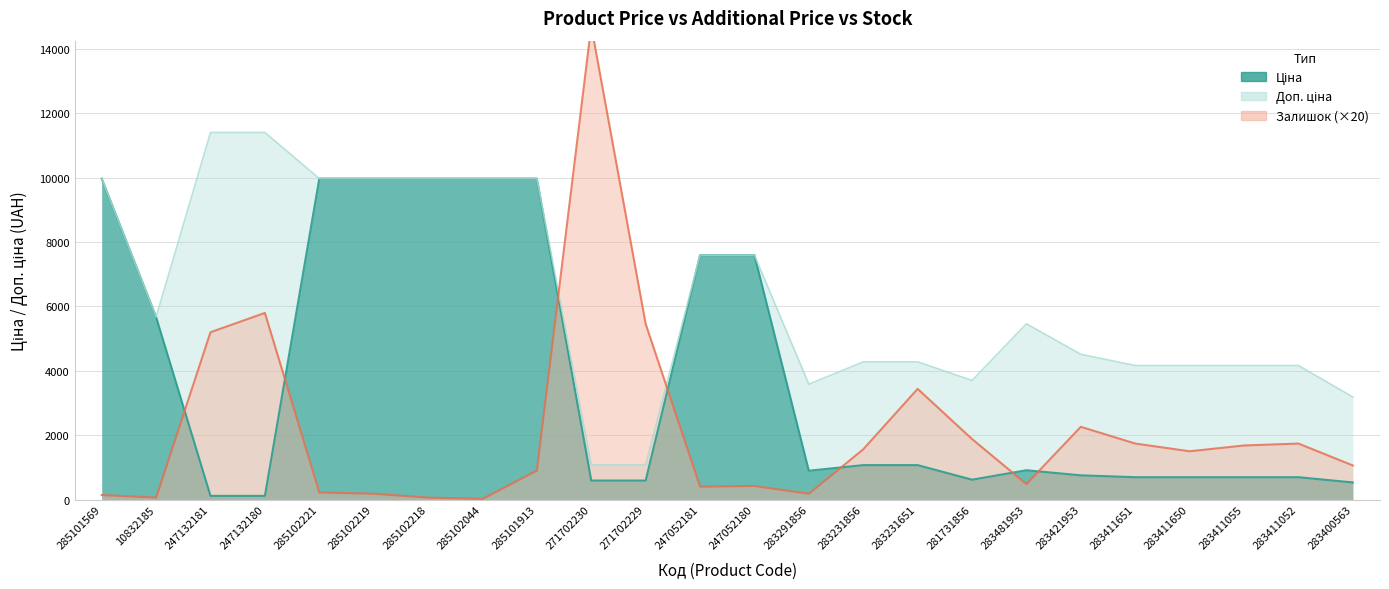

Where does the Доп. ціна series first go above 5462?

285101569